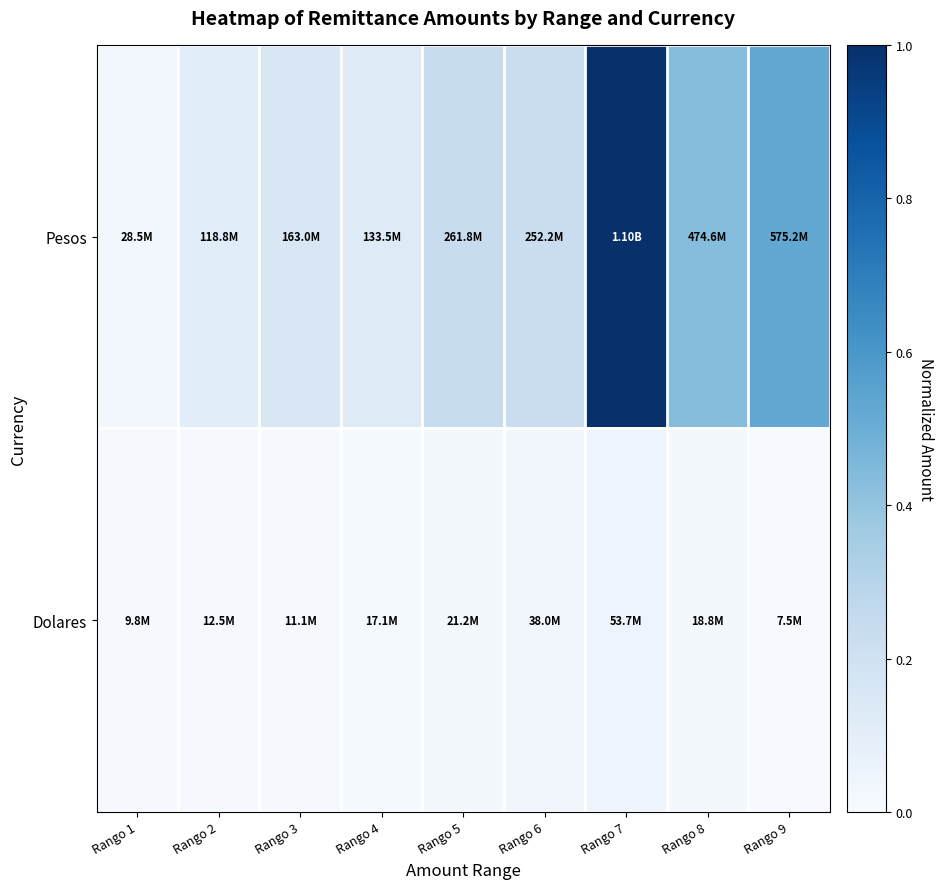

At how many categories does at least one series exceed 0?

9